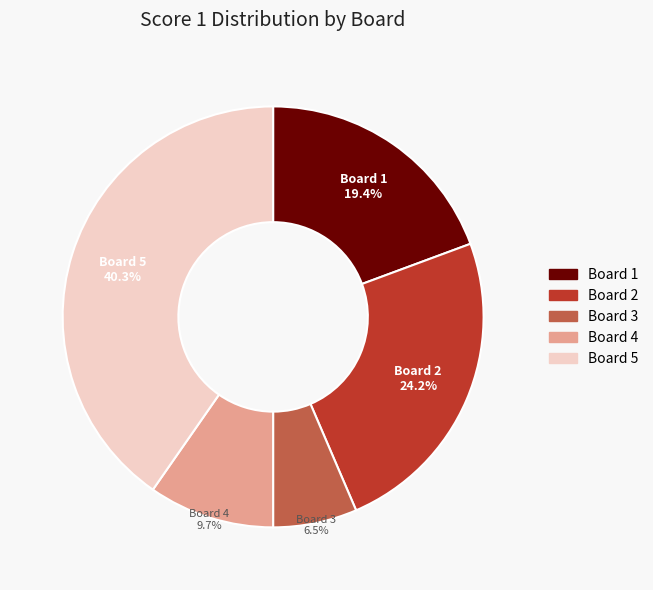

Does any single category account for the majority?

No